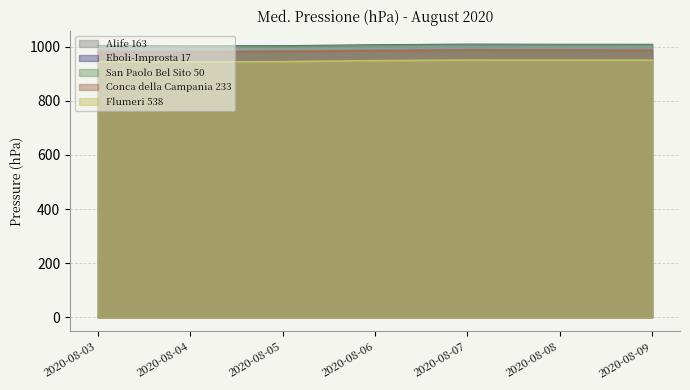

Which label corresponds to the largest value in the chart?

2020-08-07